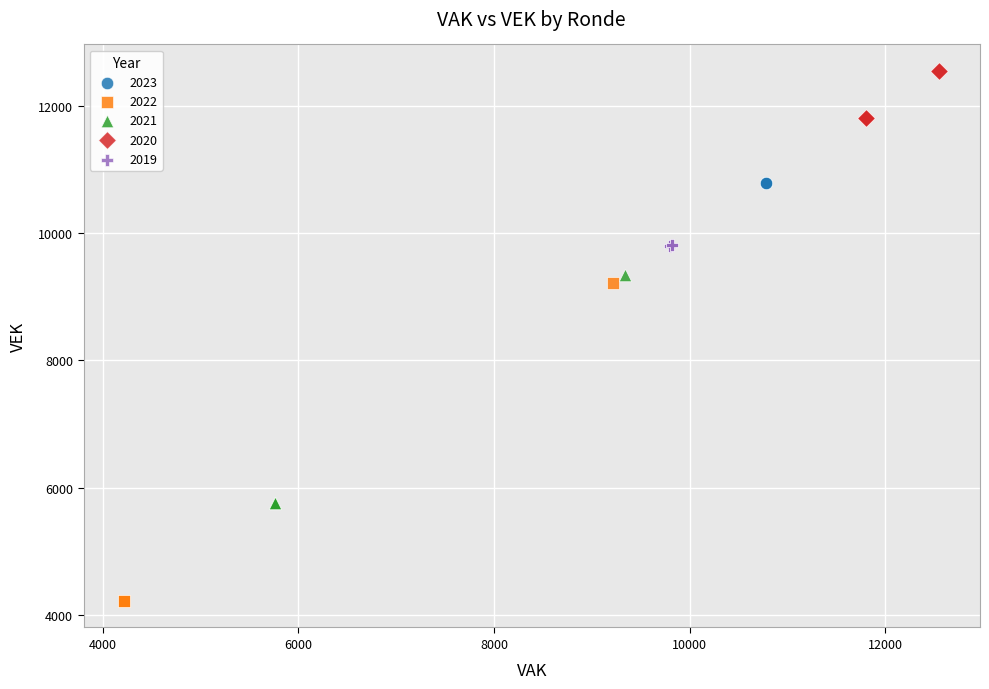

Which series contains the lowest Y value?

2022